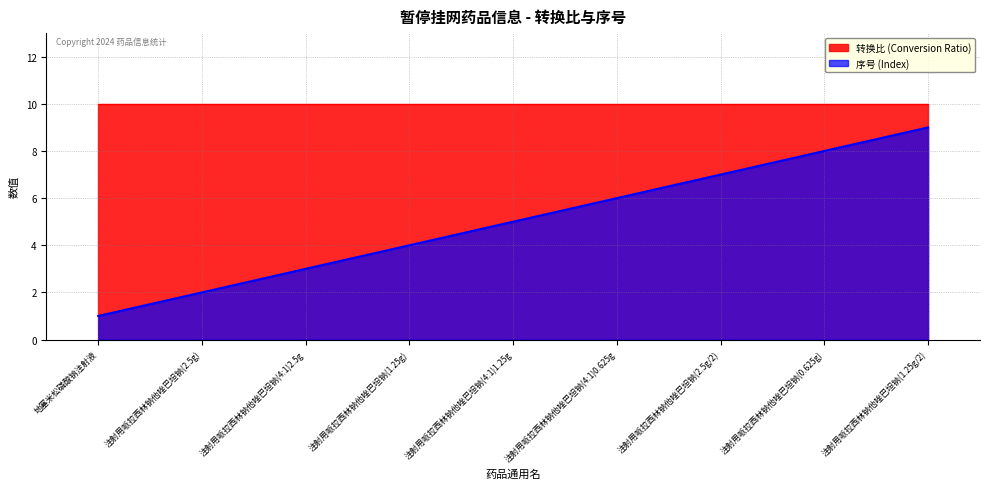

How many lines are shown in the chart?

2